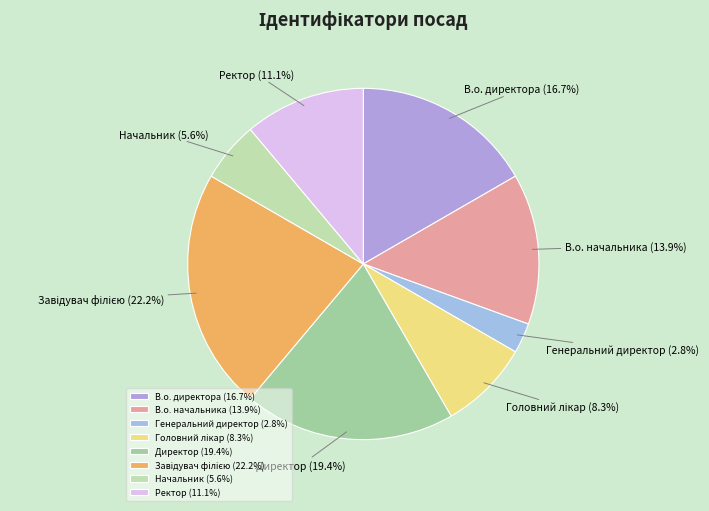

The Директор slice represents 19% of the pie. True or false?

True